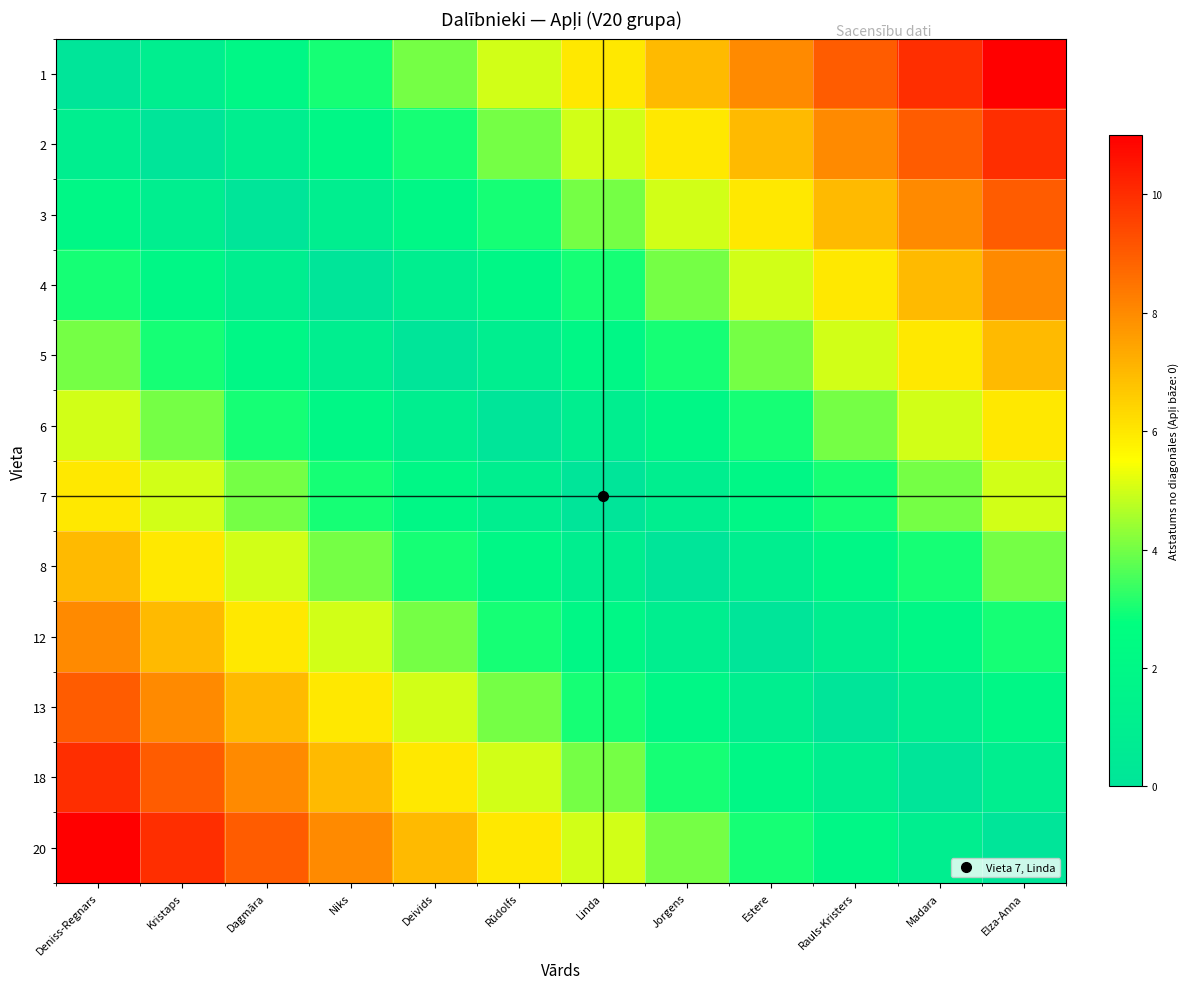

Which series has the largest total across all categories?

1